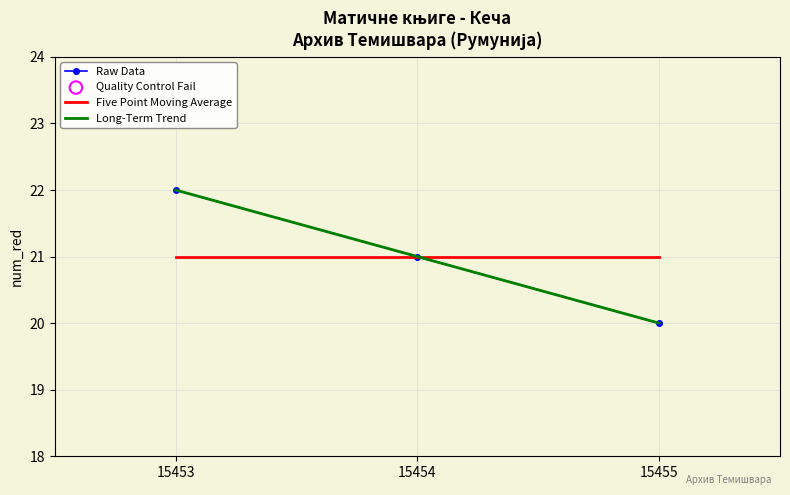

What is the total value across all series at 15453?

65